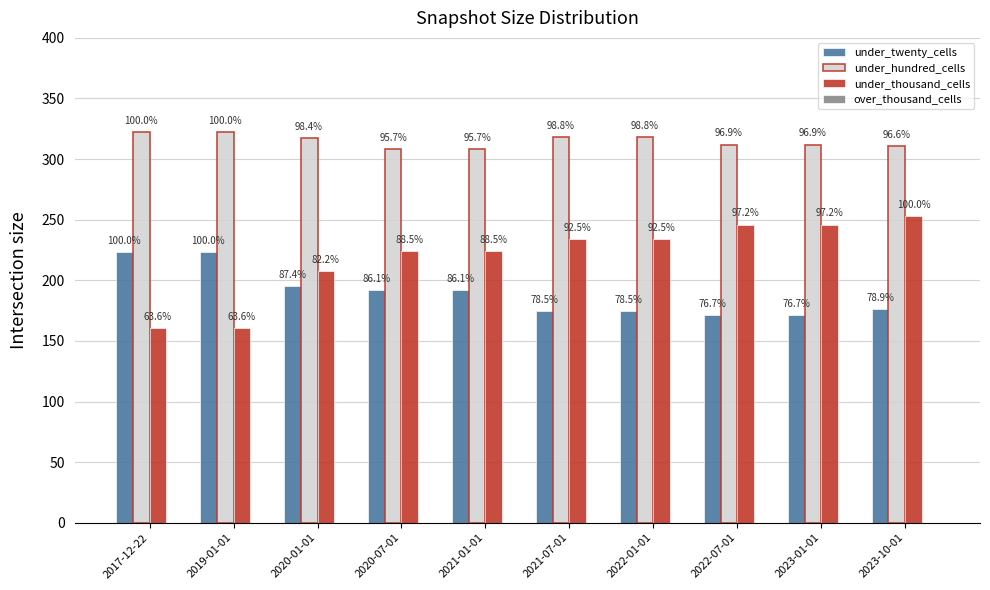

How many bars are there in total?

30